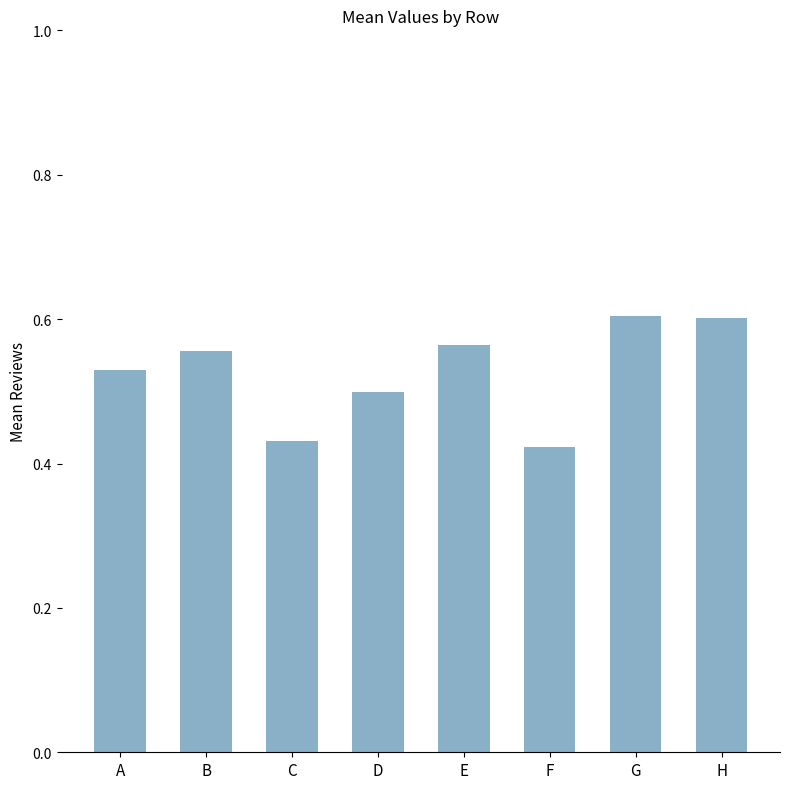

How many values are between 0 and 1?

8